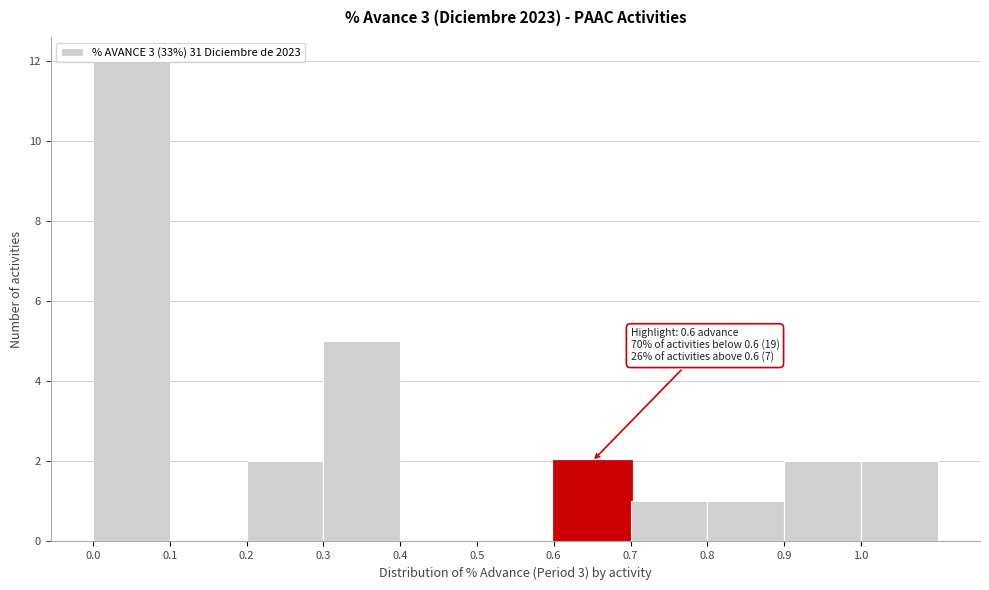

Over which range of the x-axis is the bar tallest?

0.0 to 0.1